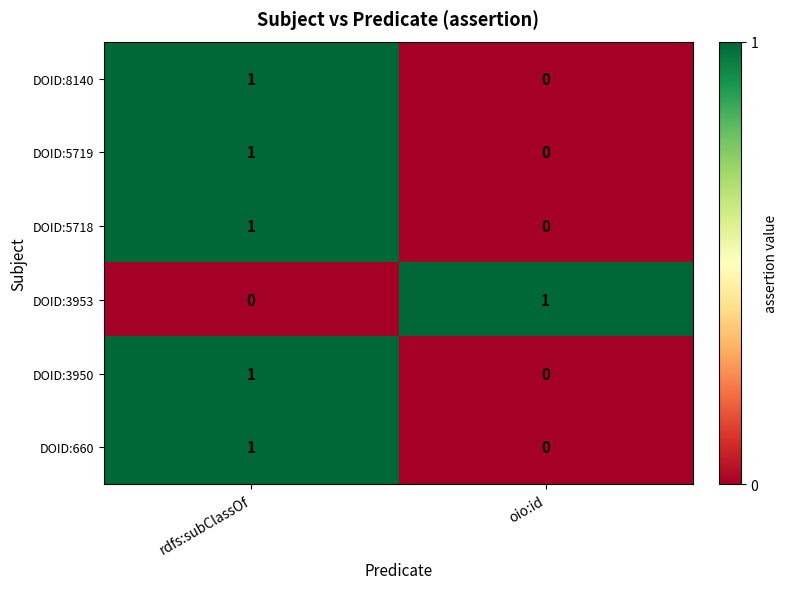

How many distinct data groups are displayed?

6